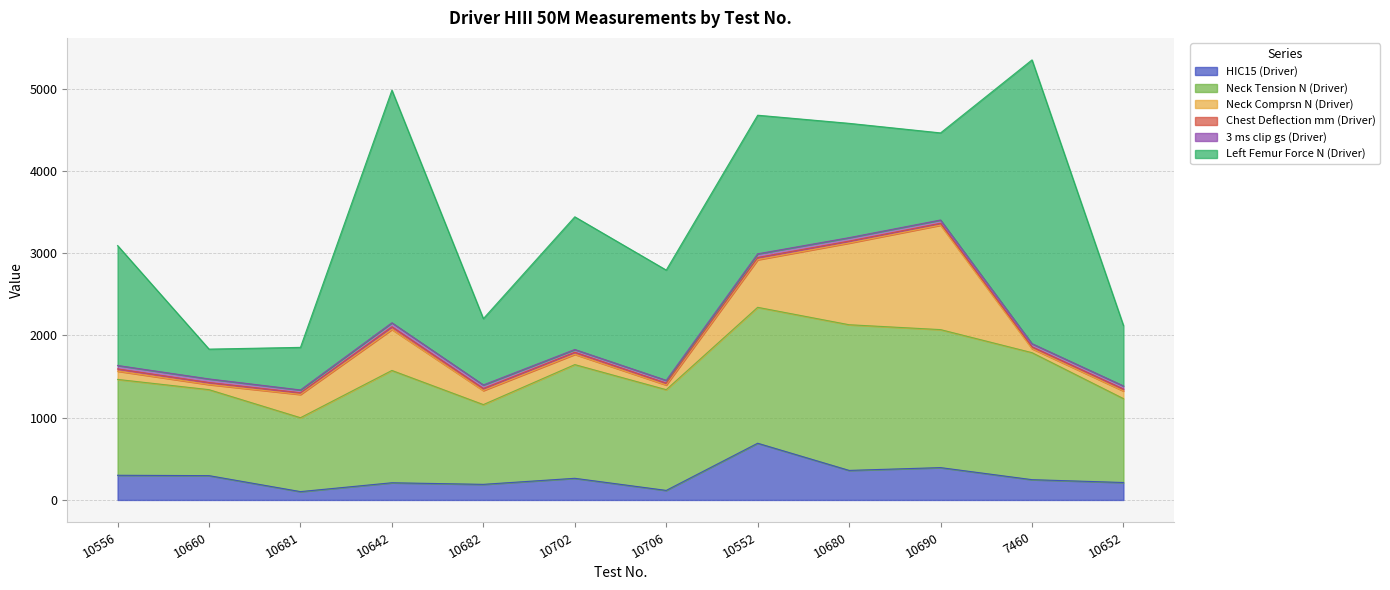

What is the difference between the second highest and second lowest values in the 3 ms clip gs (Driver) series?

10.5